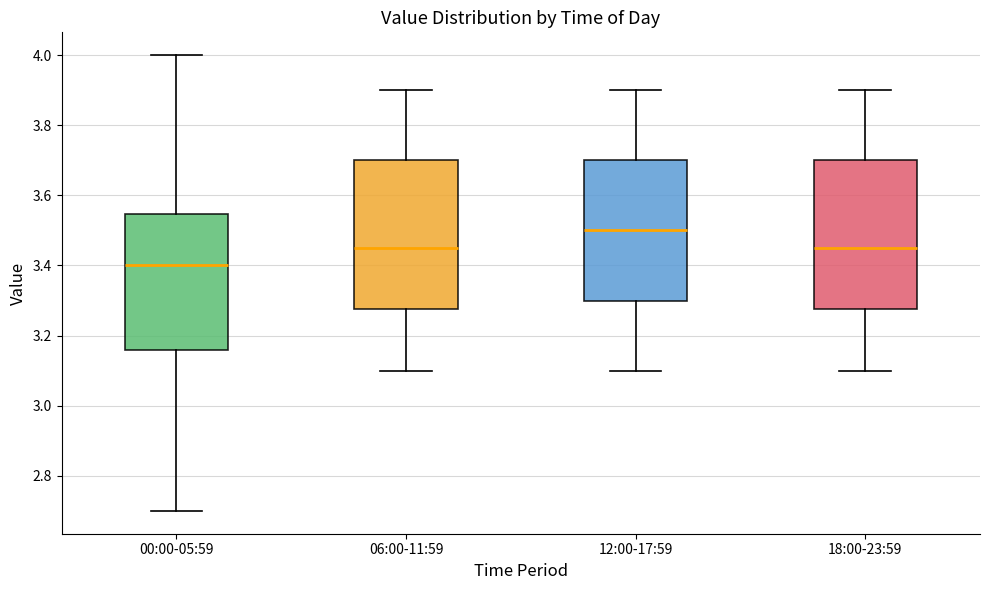

Which box's median line is the highest?

12:00-17:59